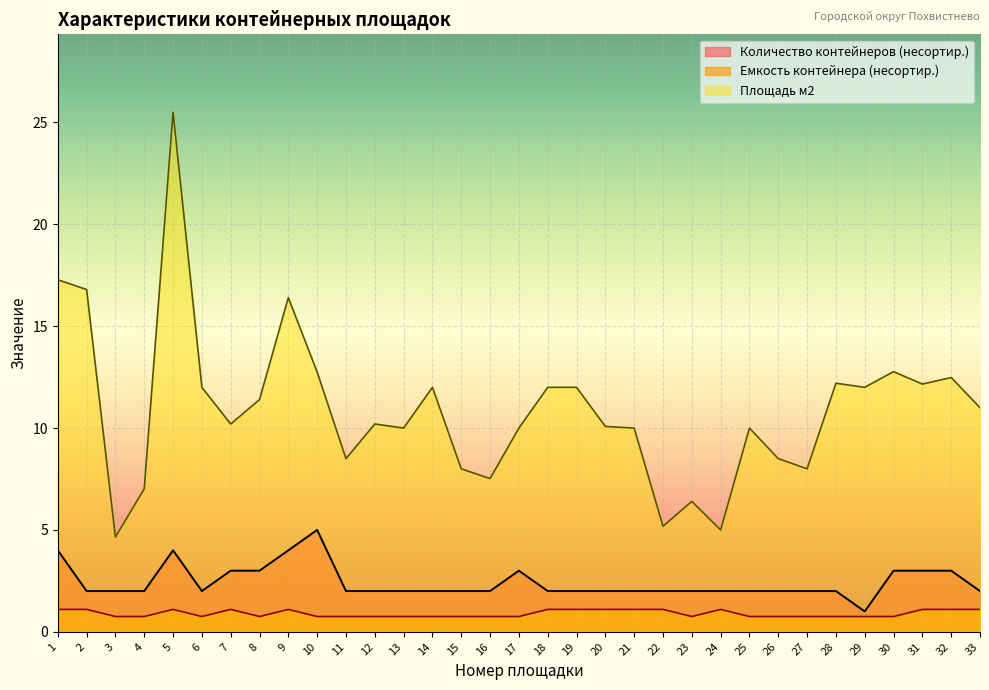

How many interior local peaks does the Количество контейнеров (несортир.) series have?

3